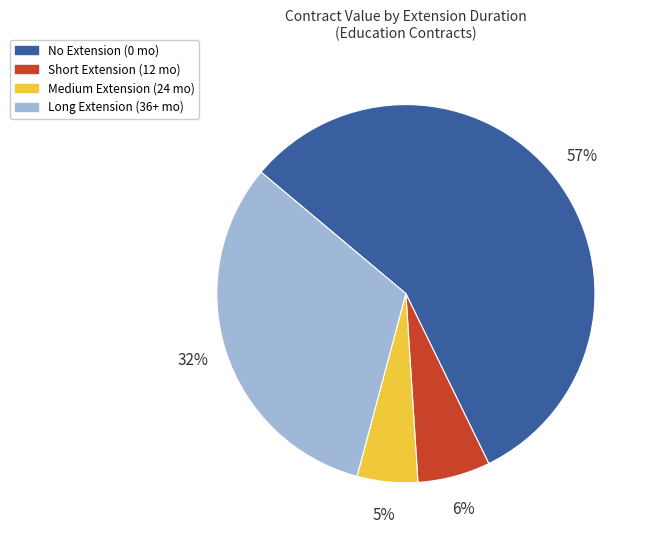

Does any single category account for the majority?

Yes